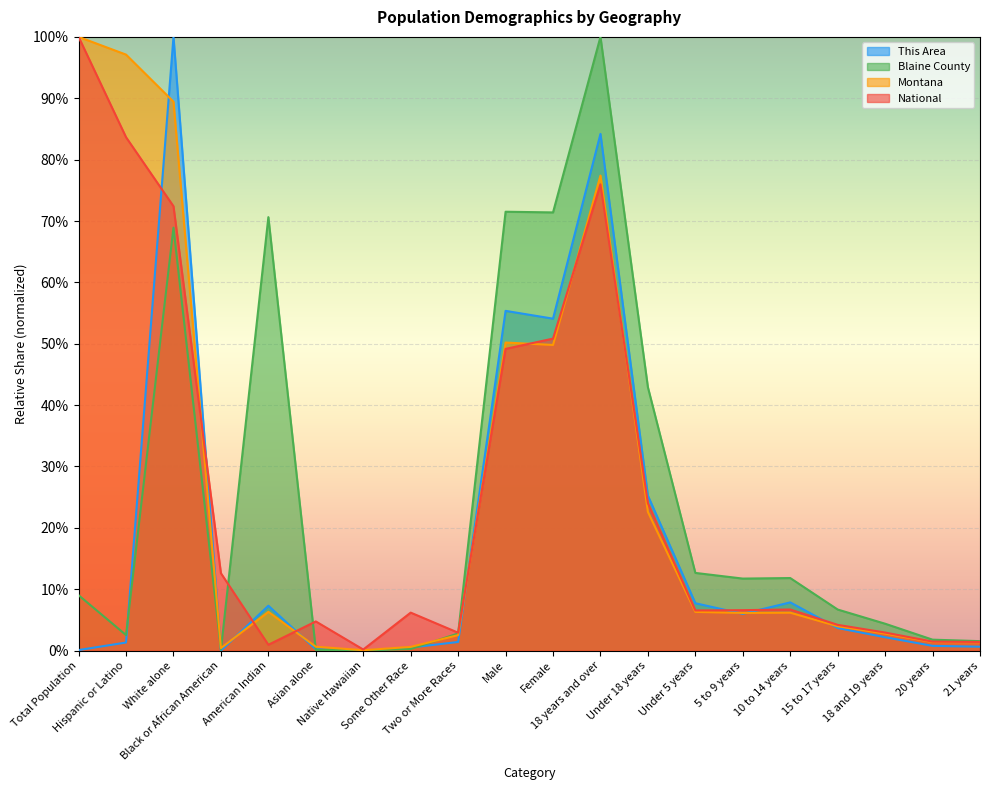

Which series has the widest spread of values?

This Area